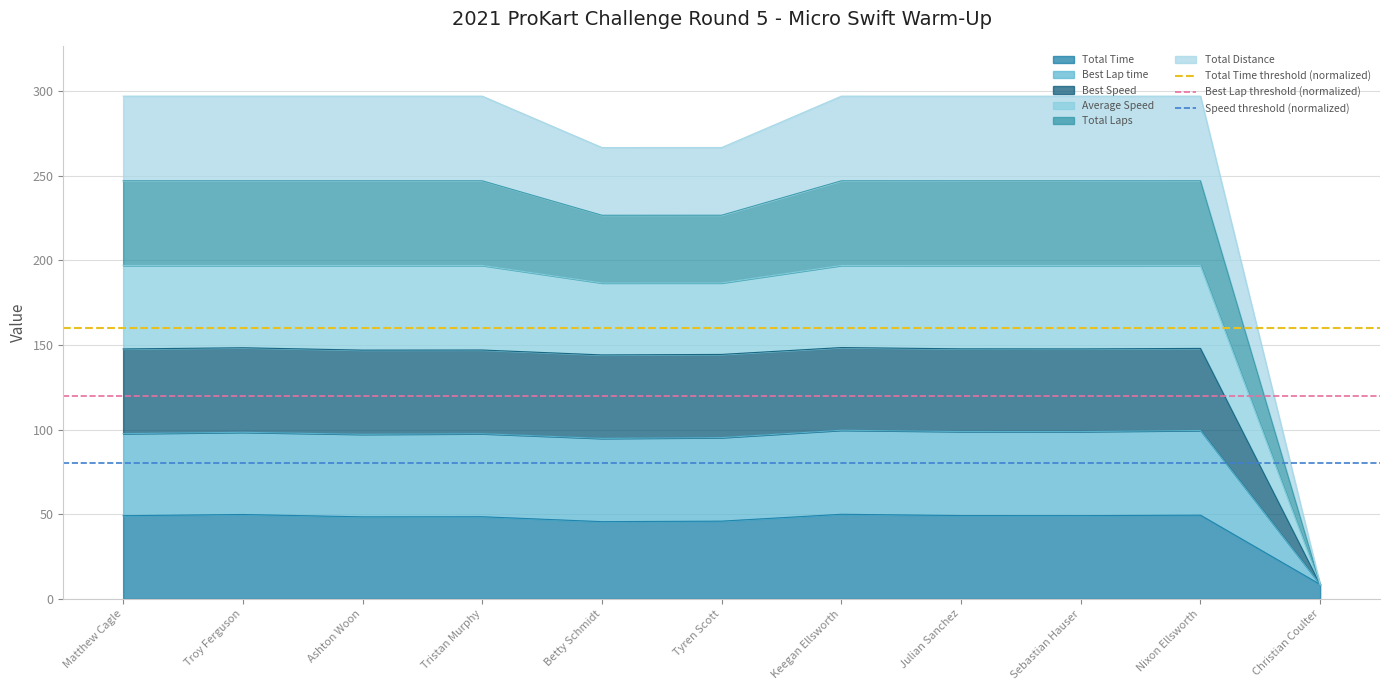

Is it true that Best Lap threshold (normalized) equals 199 at Matthew Cagle?

False